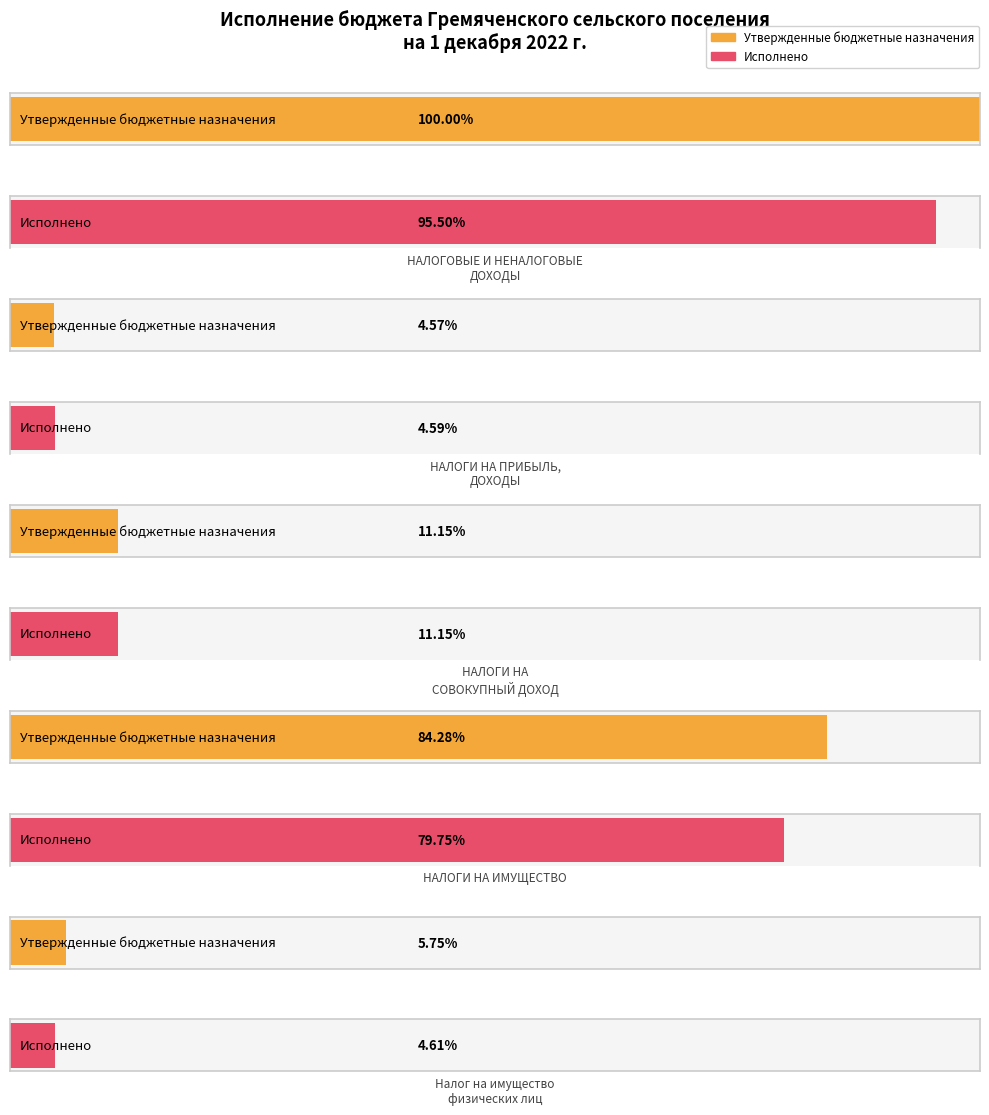

Which series has the largest range (max minus min)?

Утвержденные бюджетные назначения